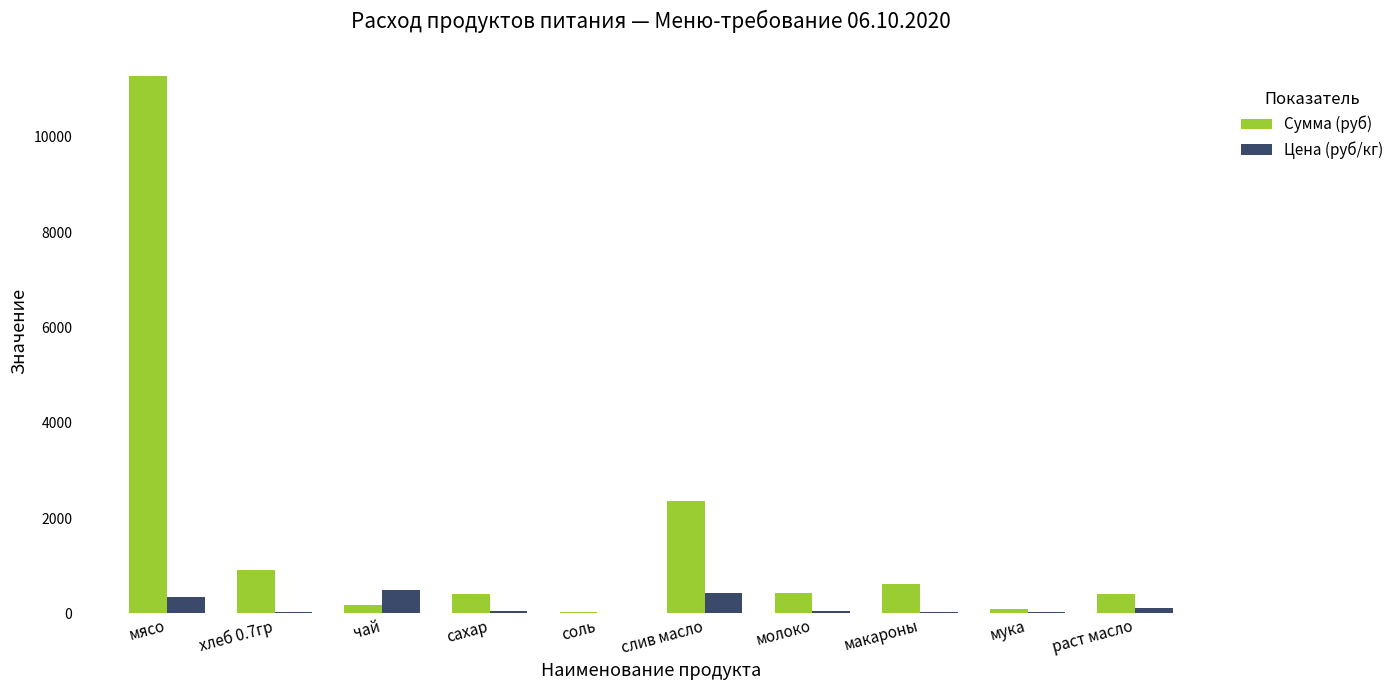

What is the sum of all Сумма (руб) values?

16726.0